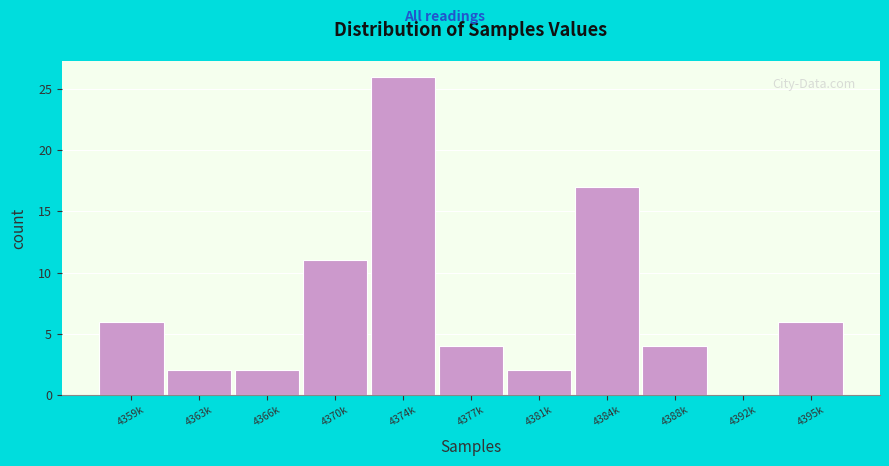

Reading left to right, transcribe all the data shown in this chart.

4359k=6	4363k=2	4366k=2	4370k=11	4374k=26	4377k=4	4381k=2	4384k=17	4388k=4	4392k=0	4395k=6